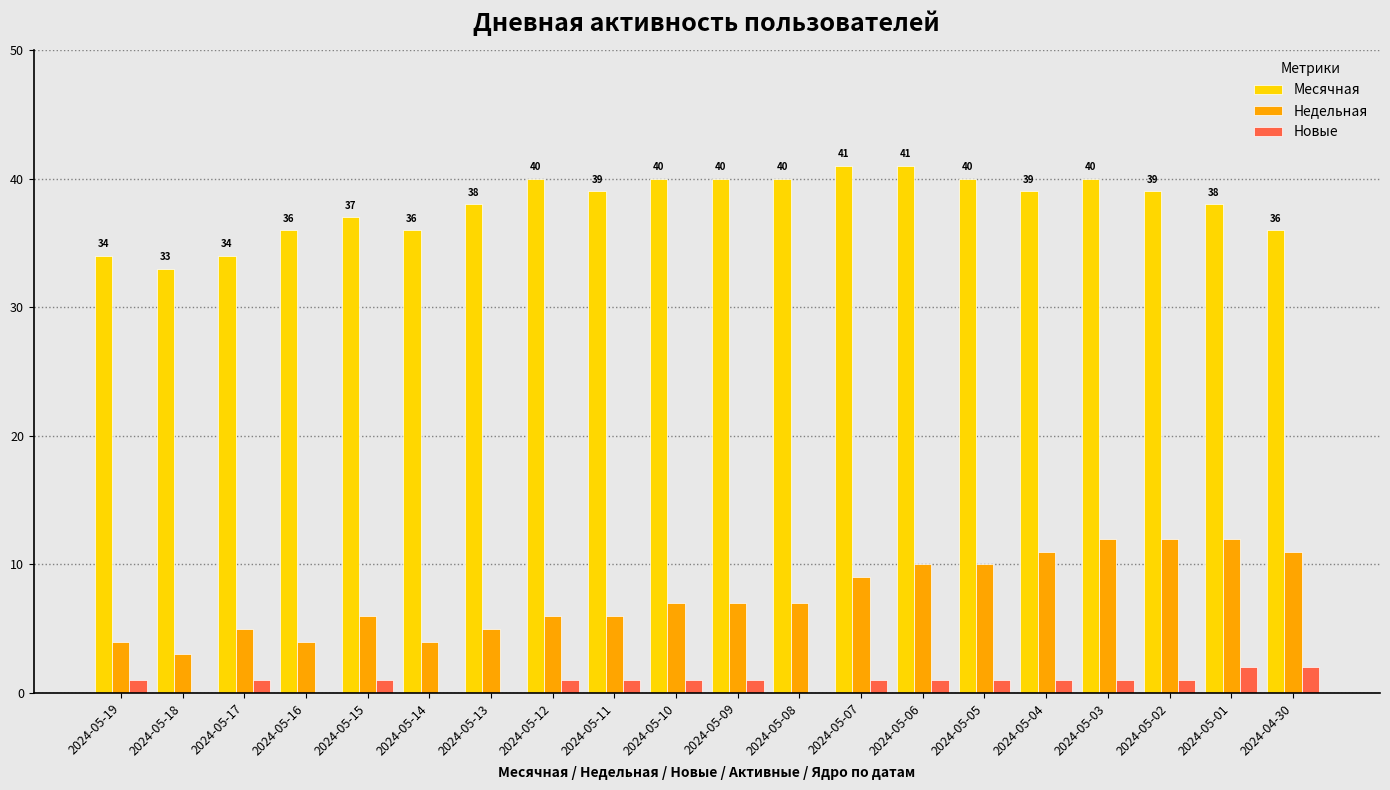

Is it true that Месячная equals 40 at 2024-05-12?

True